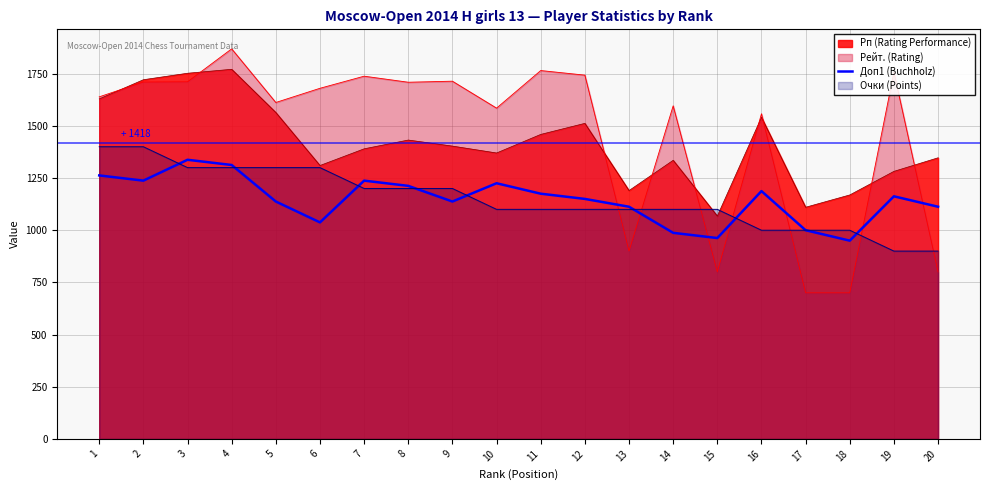

The value of Рейт. (Rating) at 2 is 1710.0. True or false?

True